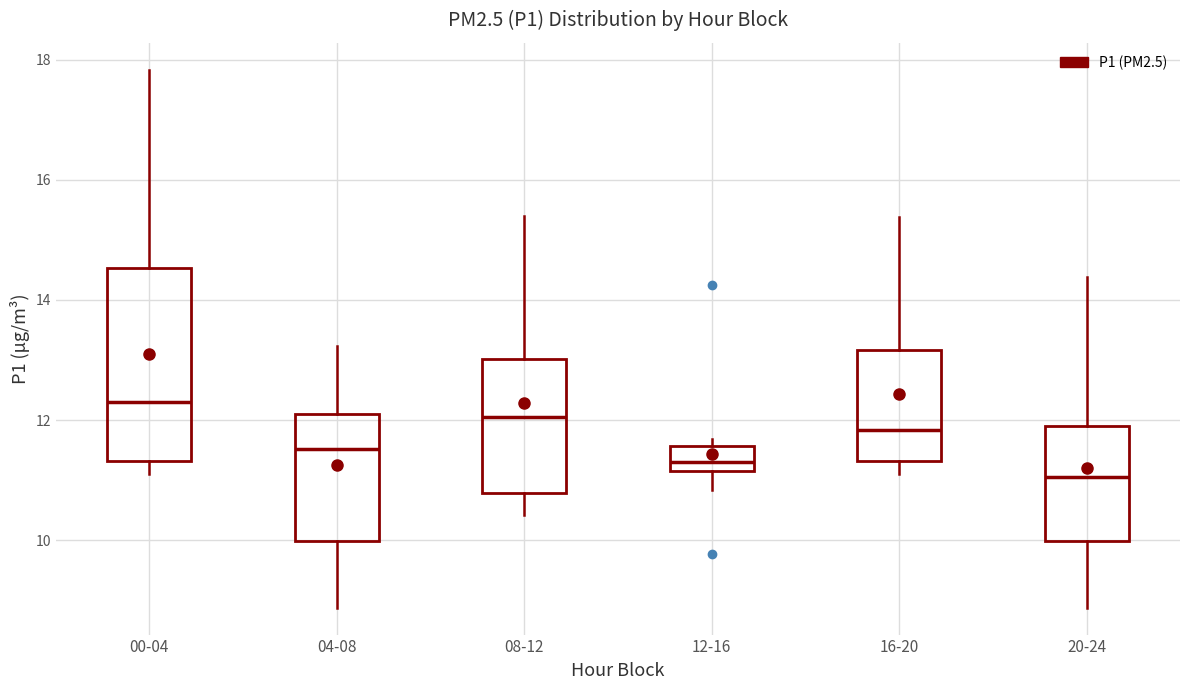

Which box's median line is the lowest?

20-24